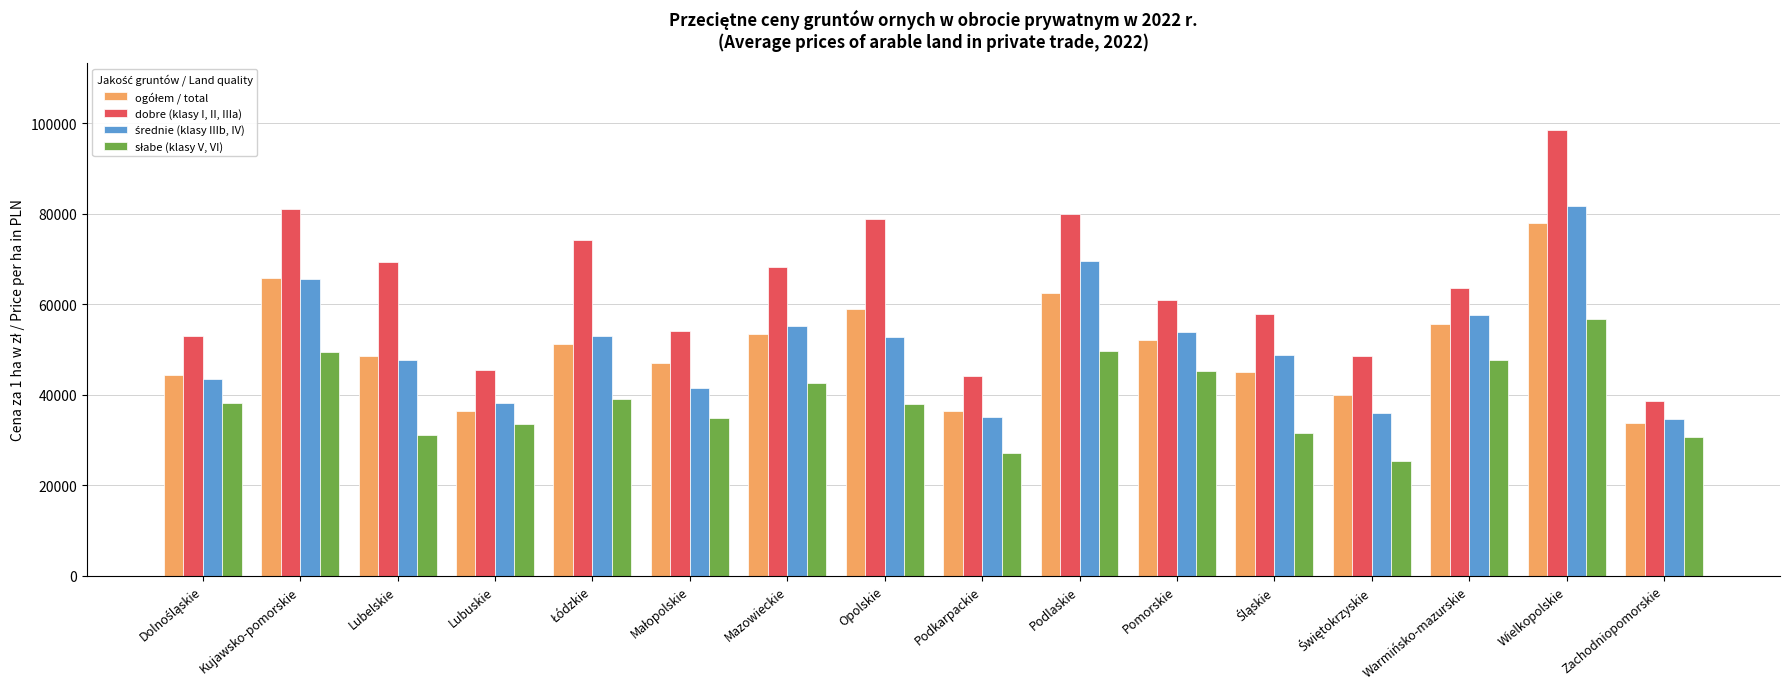

What is the total value across all series at Opolskie?

228555